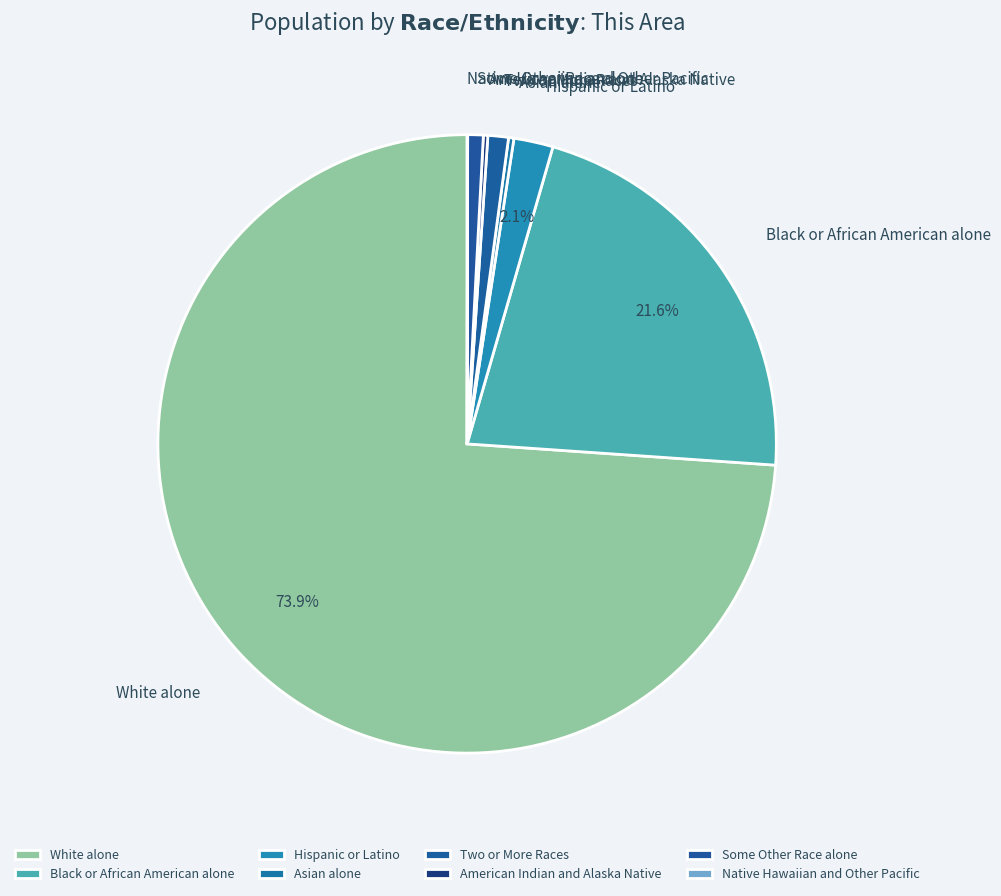

Does any single category account for the majority?

Yes